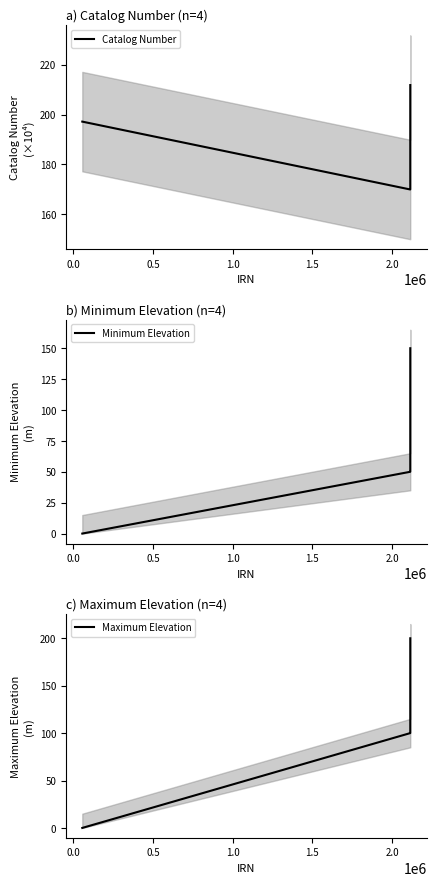

True or false: Catalog Number and Maximum Elevation cross at least once.

False